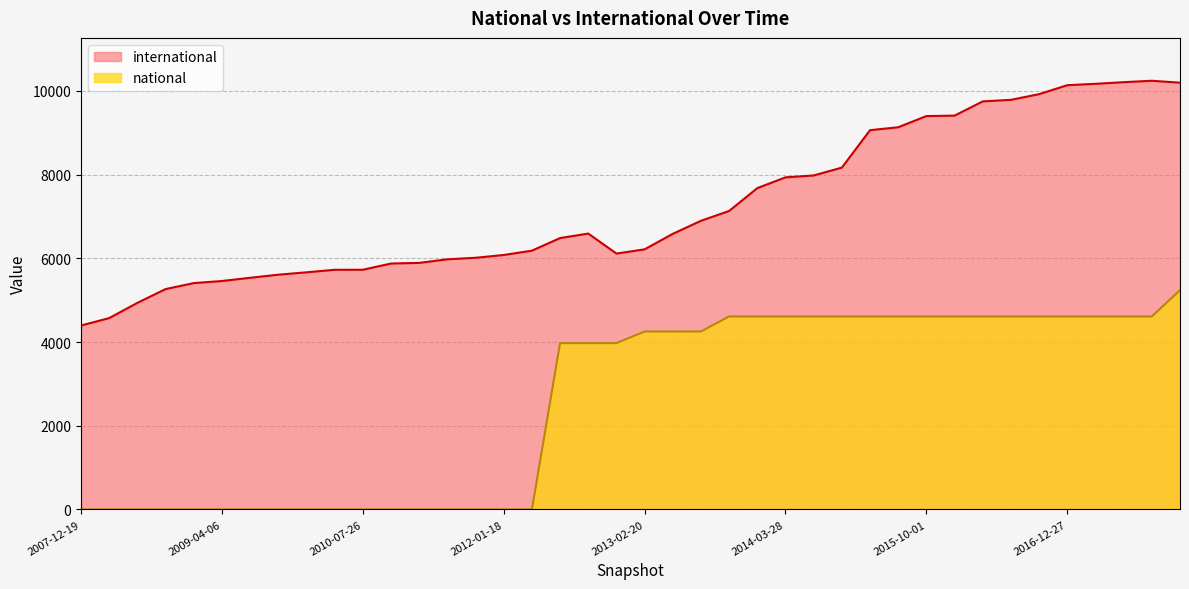

What are all the series names shown in the legend?

international, national